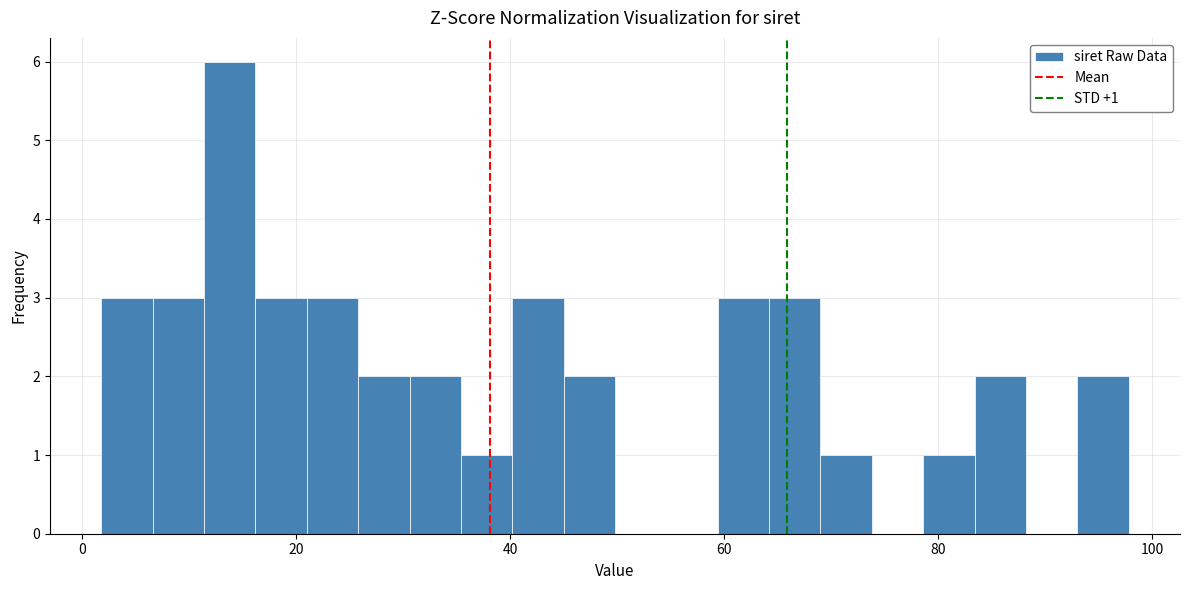

Around what value on the x-axis is the tallest bar? Give the approximate position of its centre, as read against the axis.

14